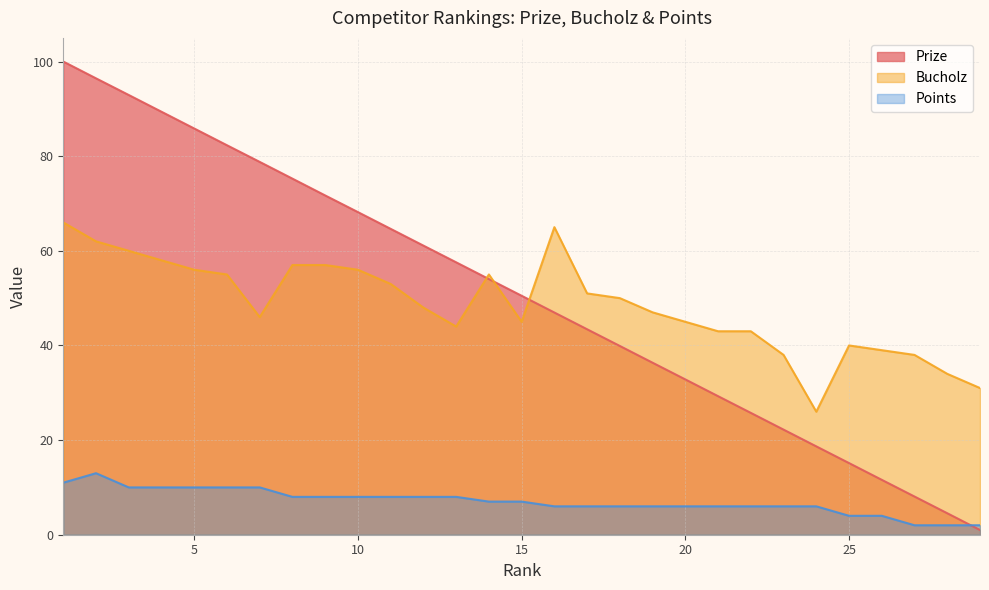

What is the sum of the Bucholz values at 11 and 13?

97.0